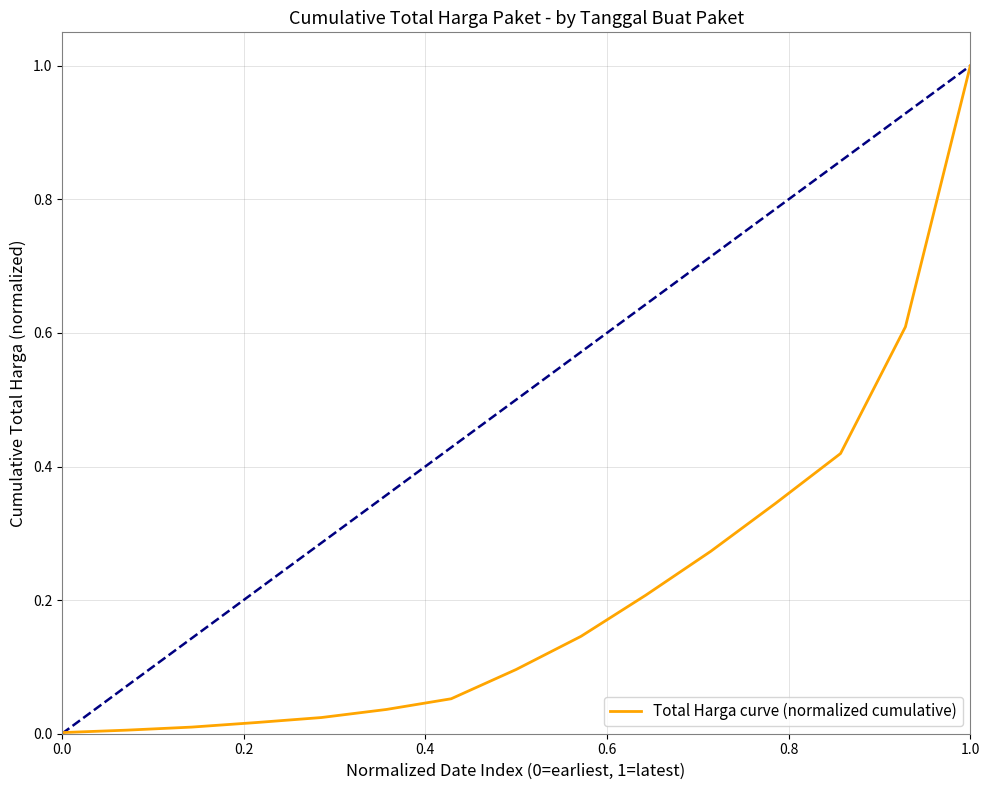

What is the maximum value shown in the chart?

1.0